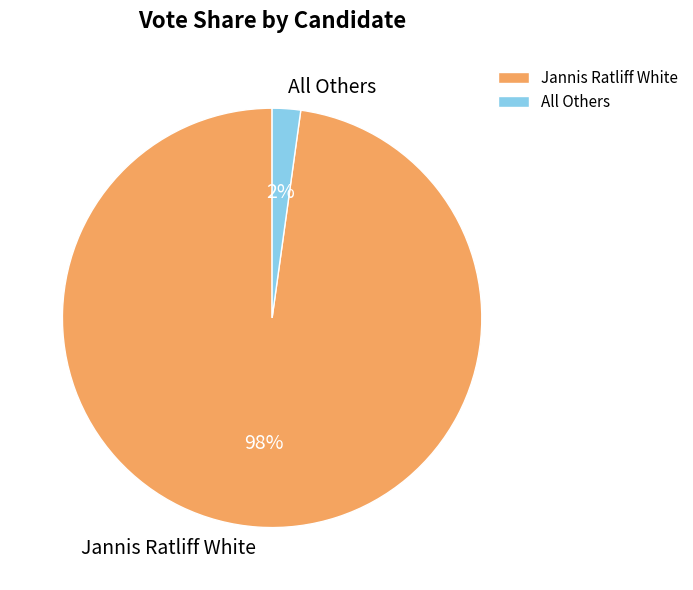

Between All Others and Jannis Ratliff White, which is larger?

Jannis Ratliff White